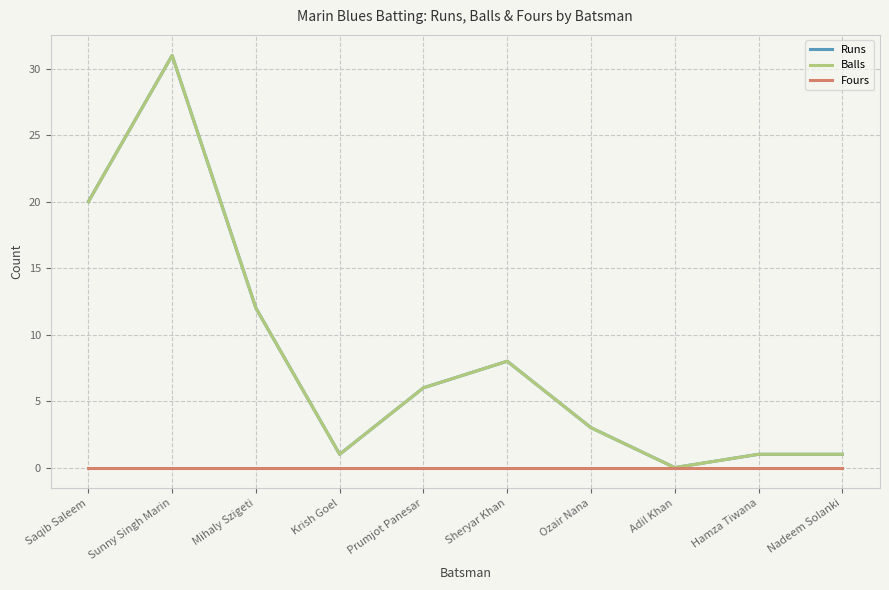

Reading left to right, transcribe all the data shown in this chart.

Runs: 20	31	12	1	6	8	3	0	1	1
Balls: 20	31	12	1	6	8	3	0	1	1
Fours: 0	0	0	0	0	0	0	0	0	0